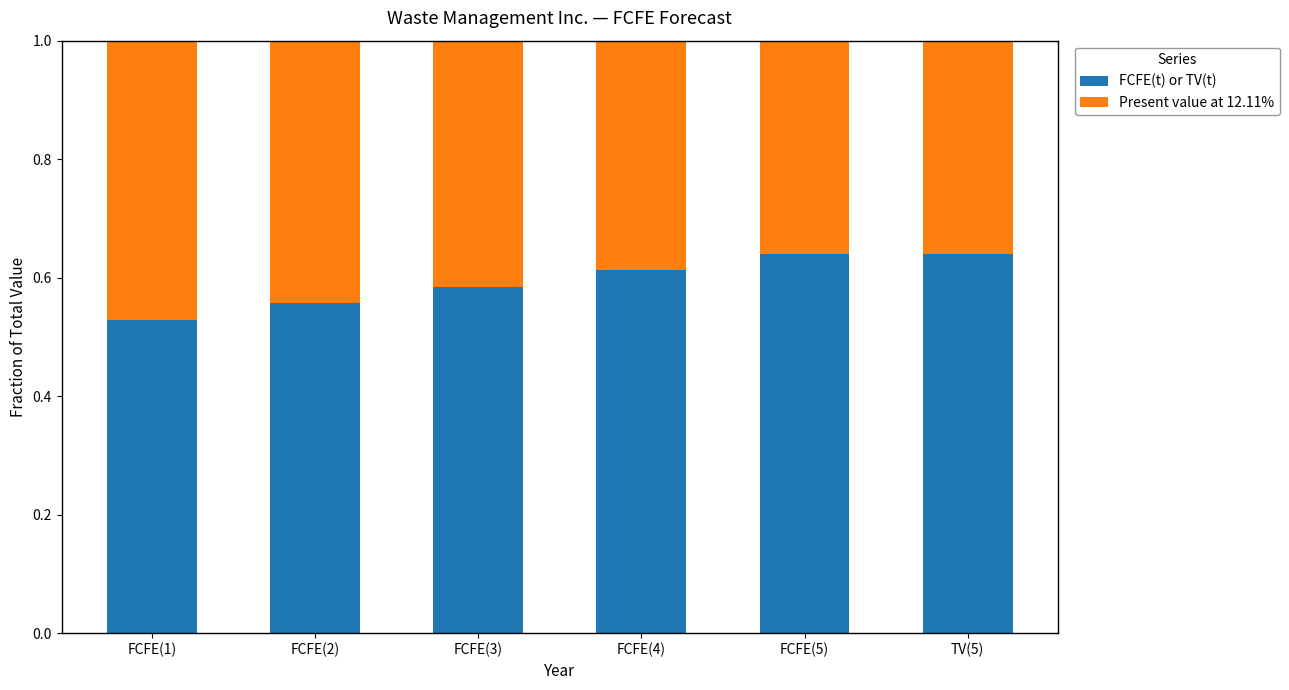

True or false: FCFE(t) or TV(t) has a value of 0.2 at FCFE(5).

False